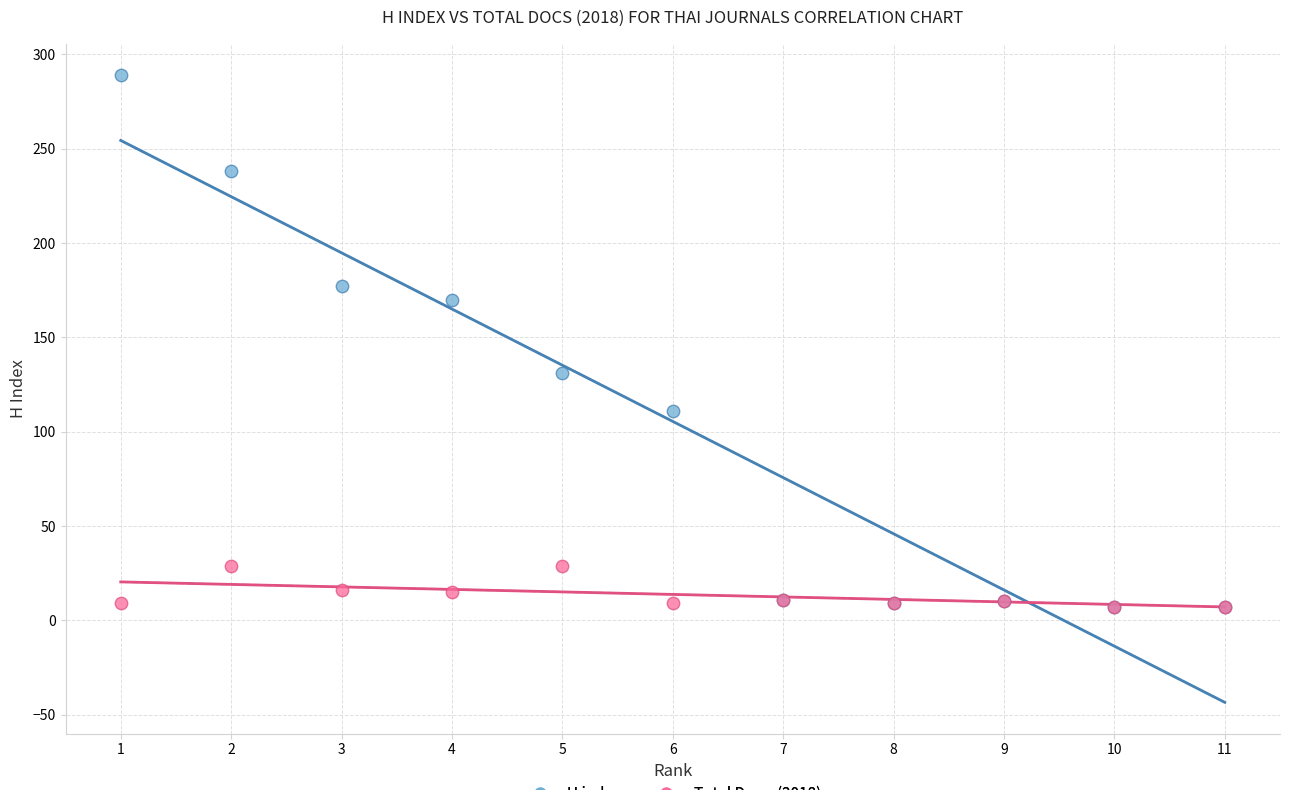

In the H index series, what Y value is closest to 148?

131